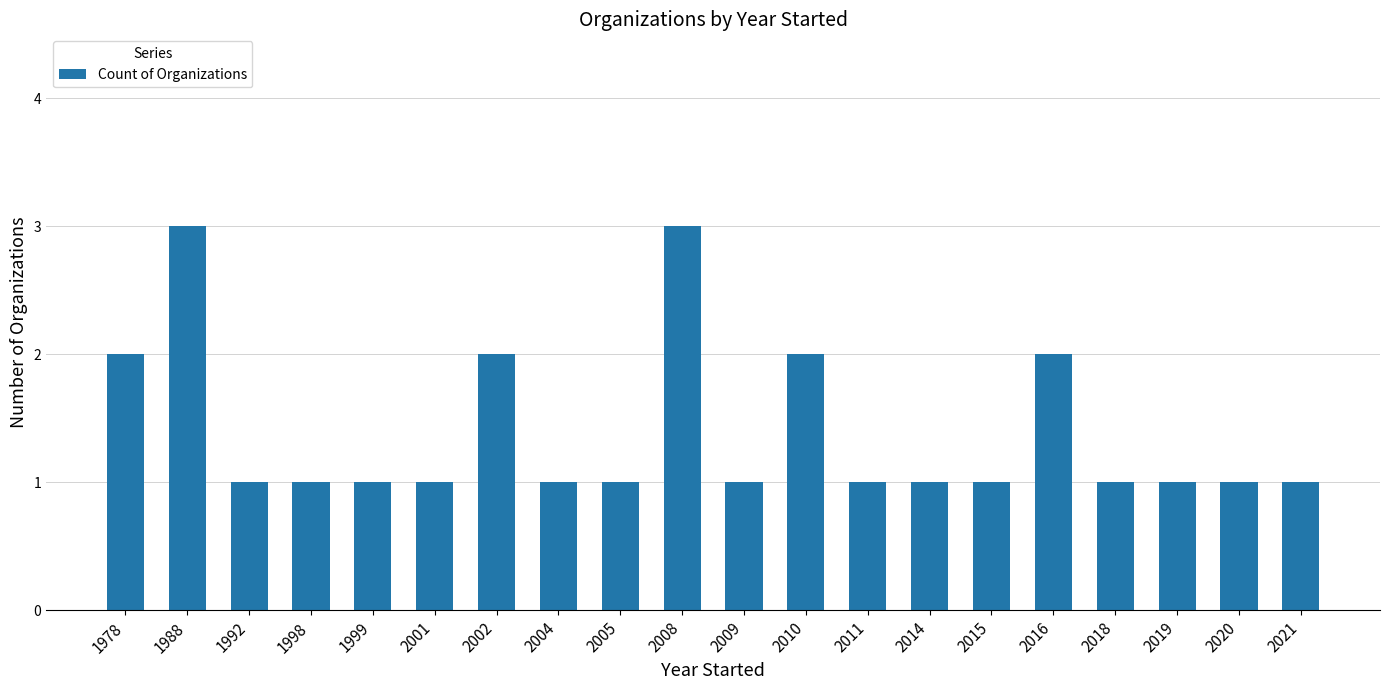

The value at 1992 is 0. True or false?

False